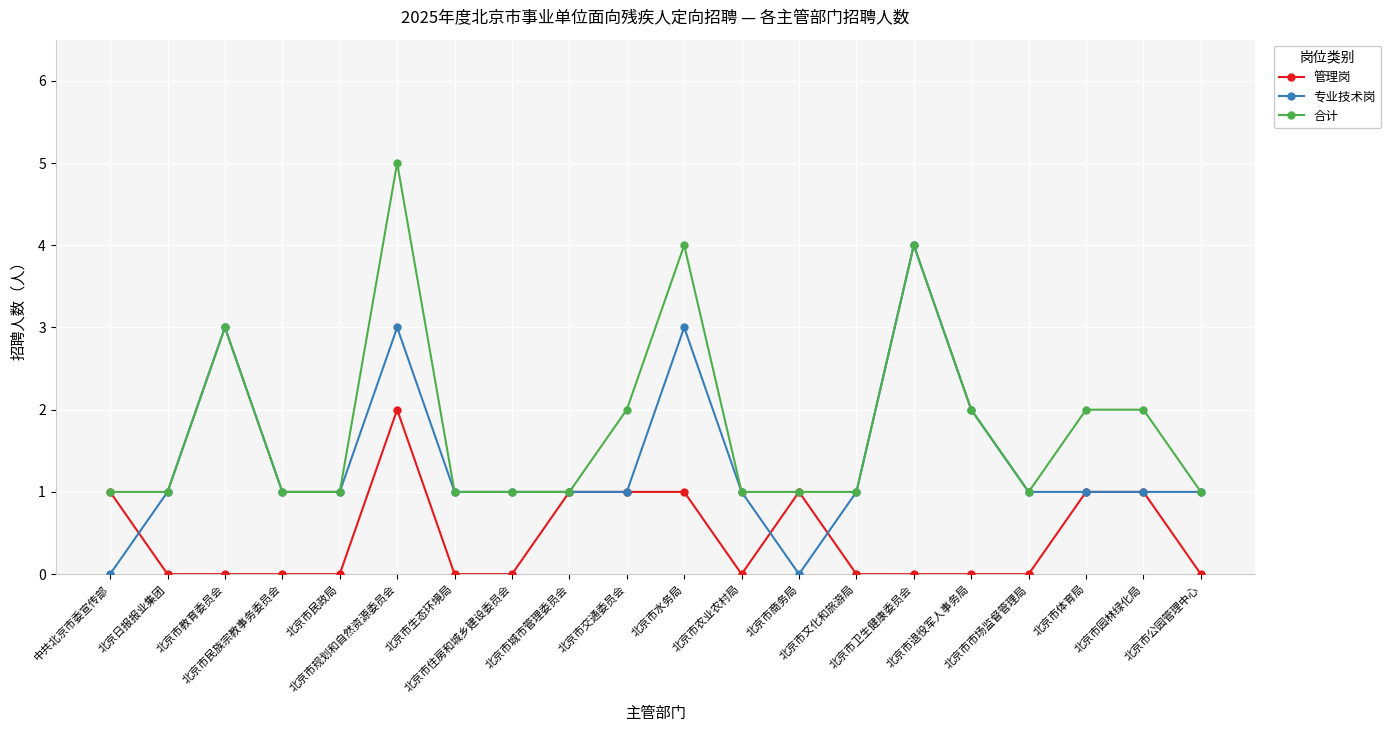

What is the label of the 7th point from the left?

北京市生态环境局